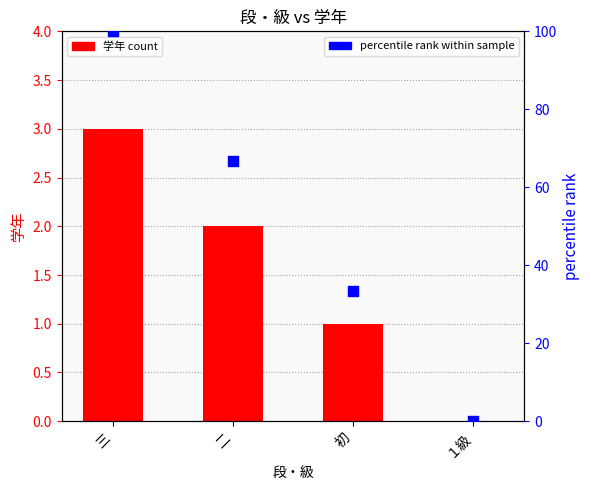

At which category is the sum across all series the highest?

三